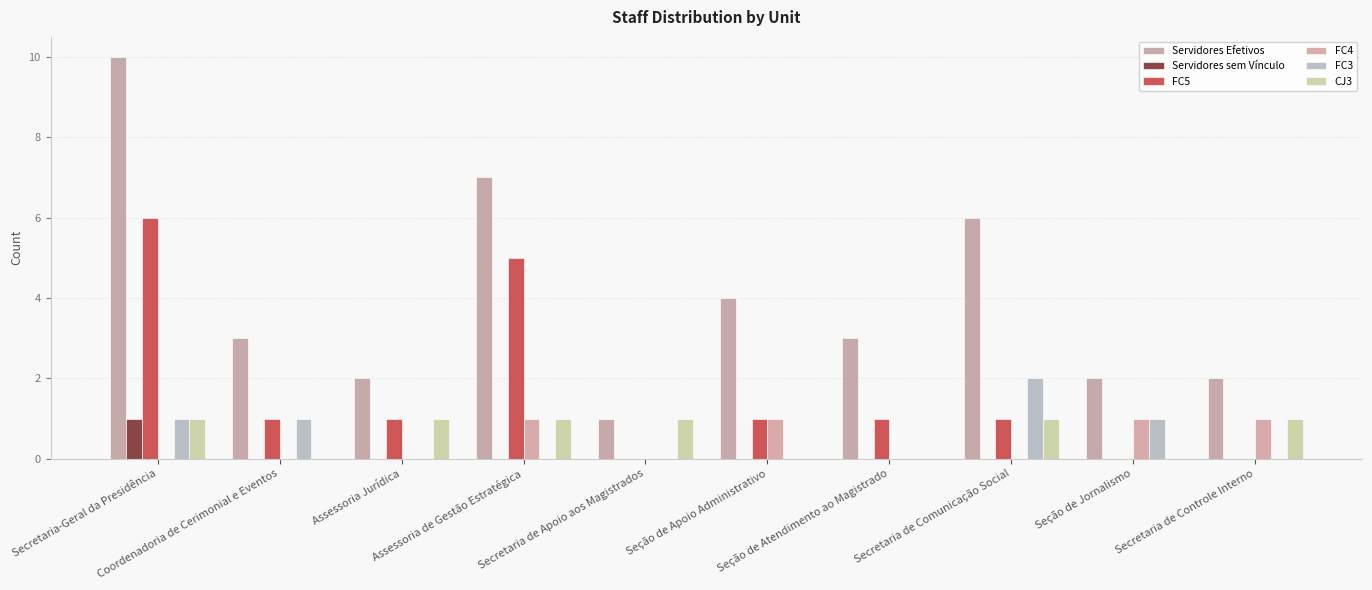

How many data points does each series have?

10